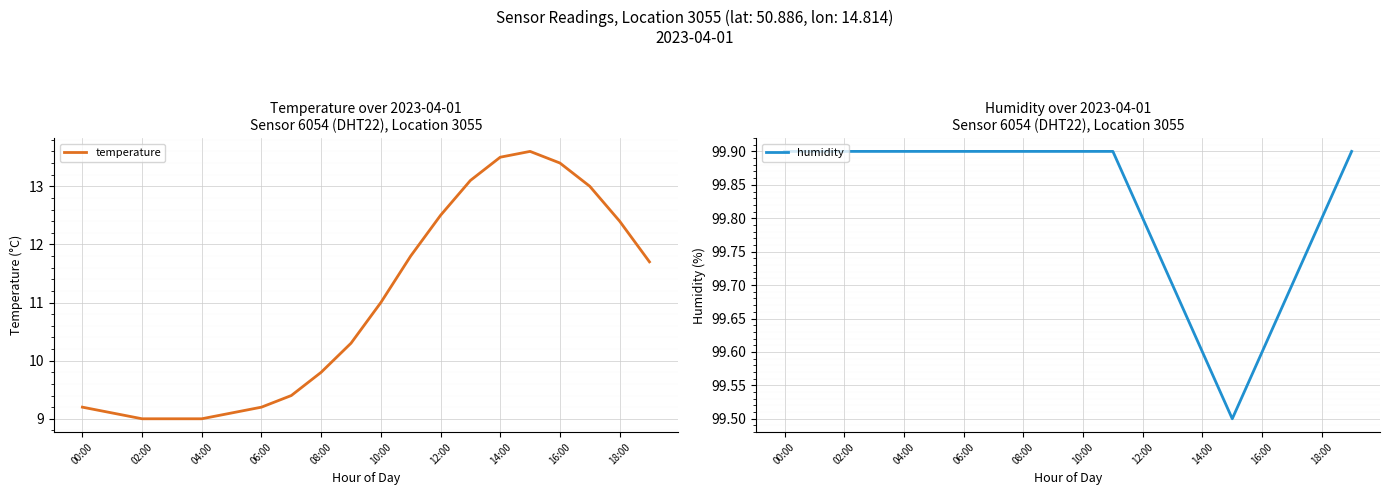

What is the lowest value of the temperature series?

9.0